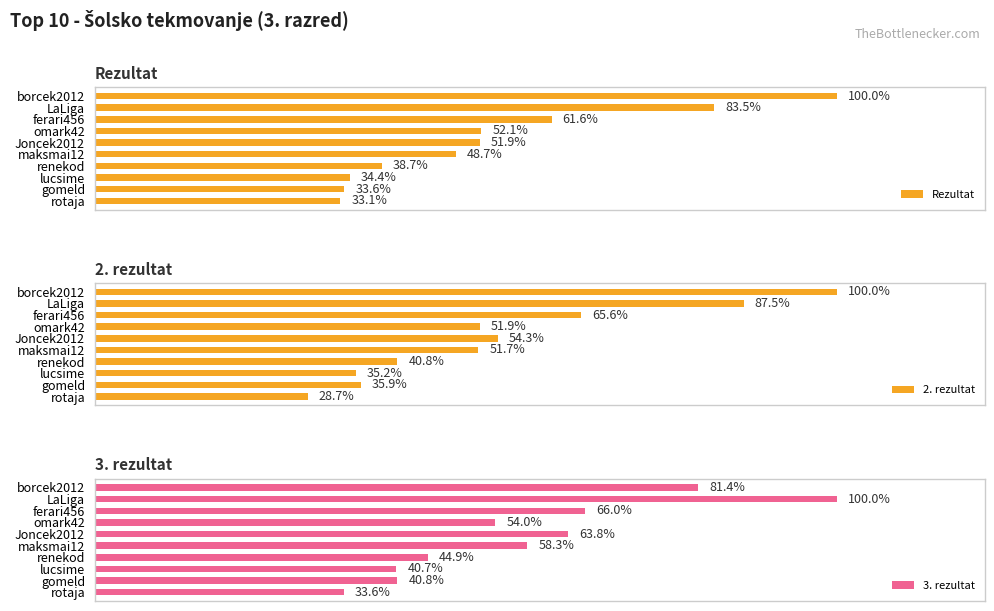

Which series has the largest total across all categories?

3. rezultat